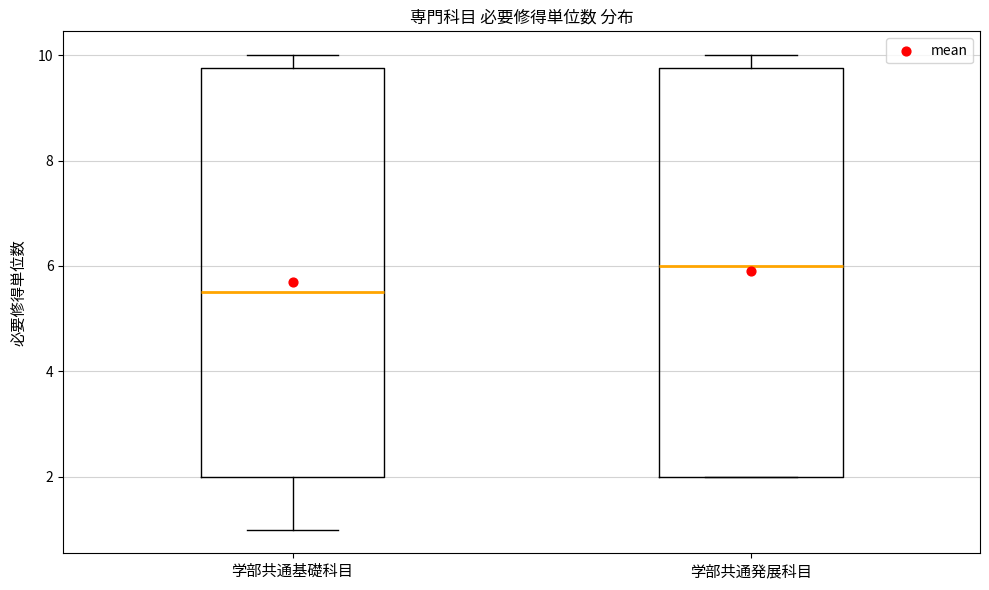

Where does the median line of the box for 学部共通発展科目 sit on the y-axis? The values are not printed on the chart, so give them approximately, as read against the axis.

6.0